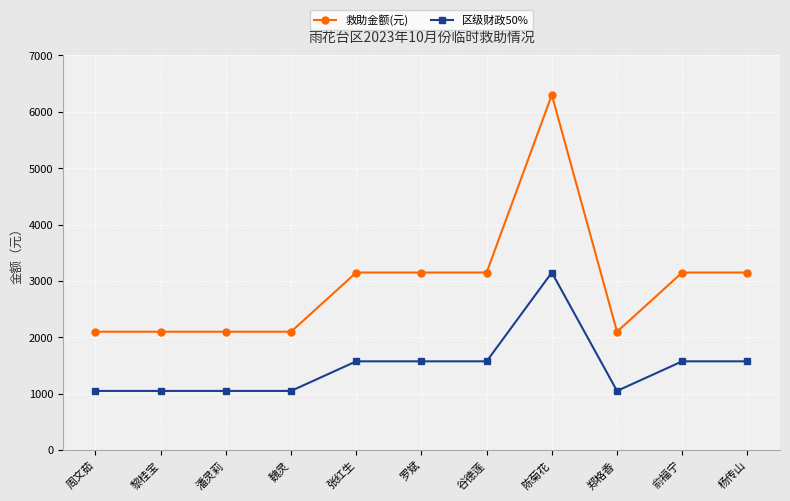

Rank the series by their maximum value, from highest to lowest.

救助金额(元), 区级财政50%